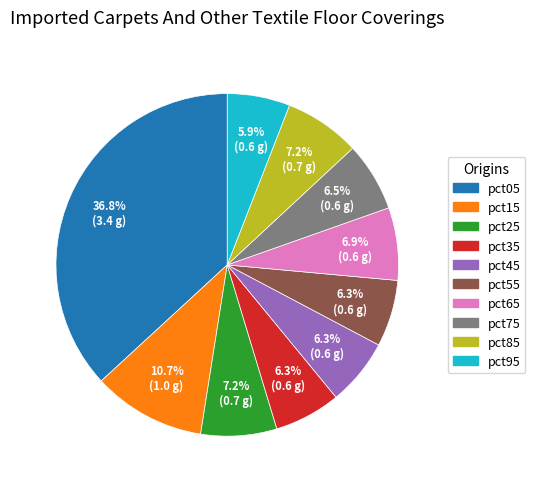

True or false: pct55 accounts for 6% of the total.

True